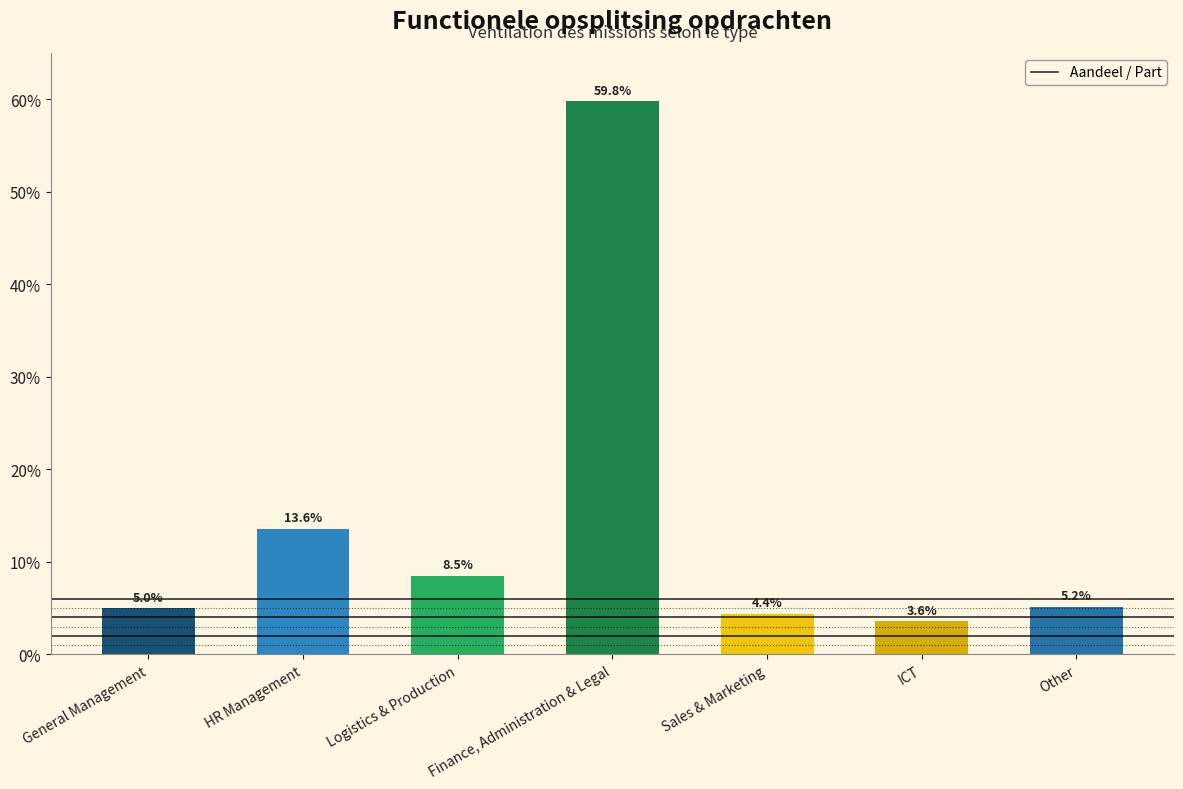

What is the label of the 2nd bar from the left?

HR Management